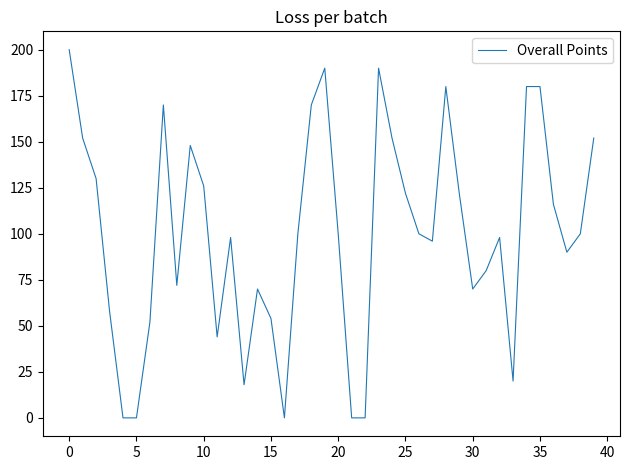

What is the difference between the maximum and minimum values?

200